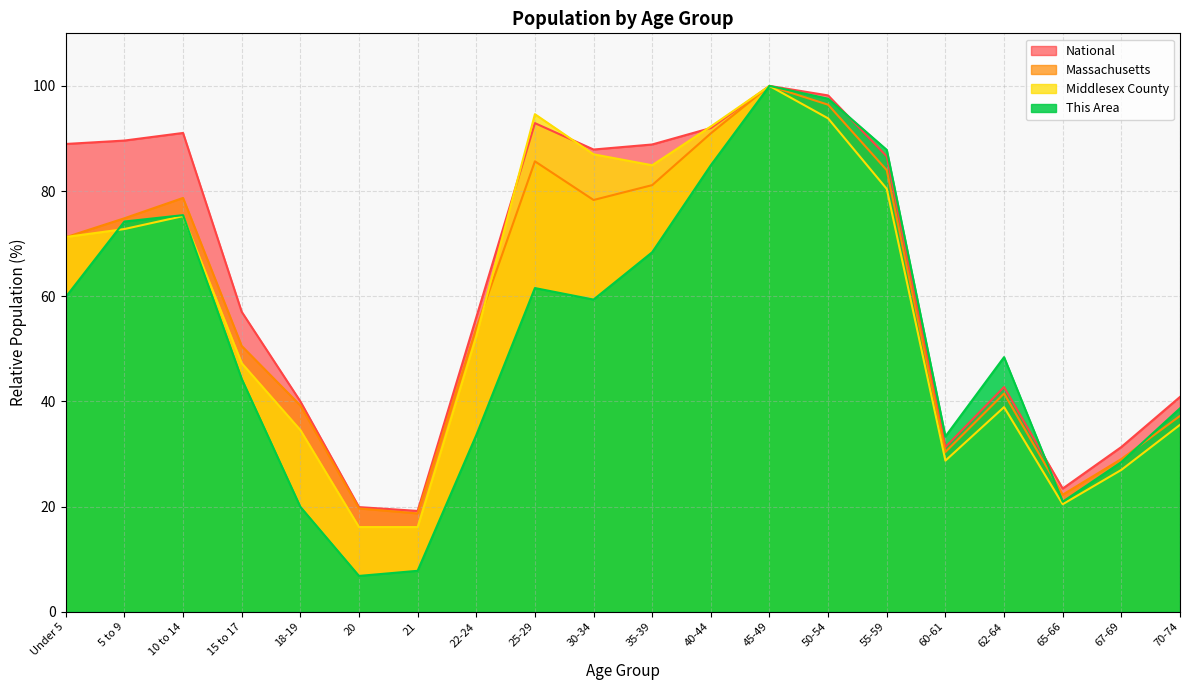

What is the difference between the This Area values at 18-19 and 70-74?

18.7